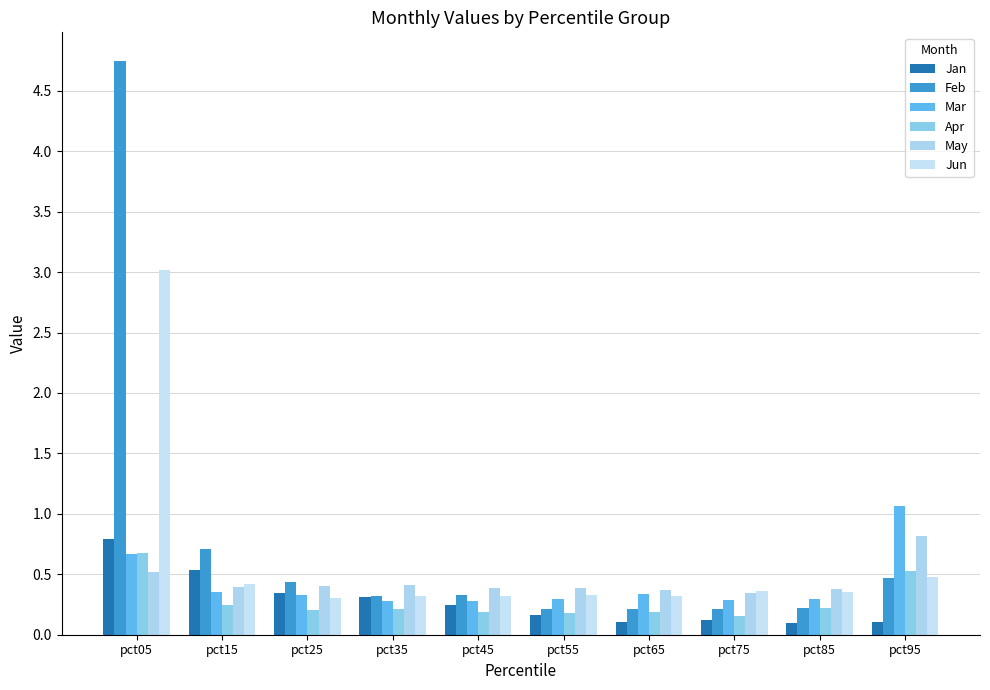

What is the value of the Jan bar at the 10th from the left?

0.1